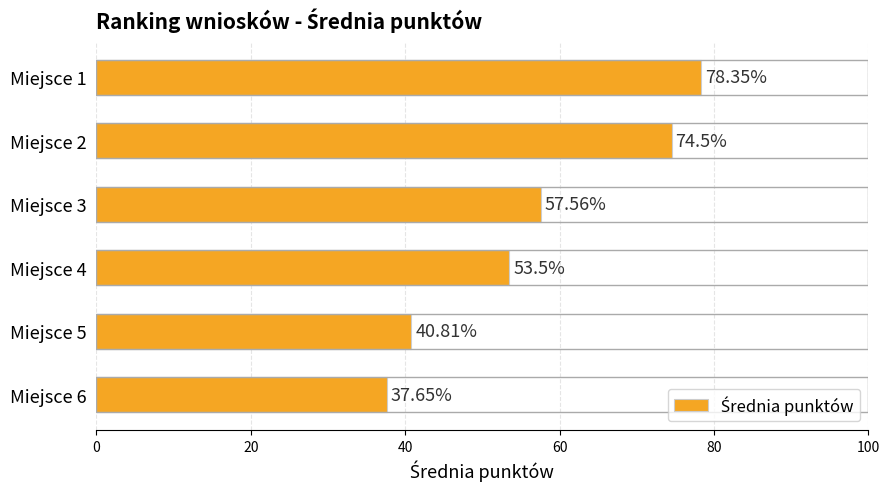

How many bars are there in total?

6